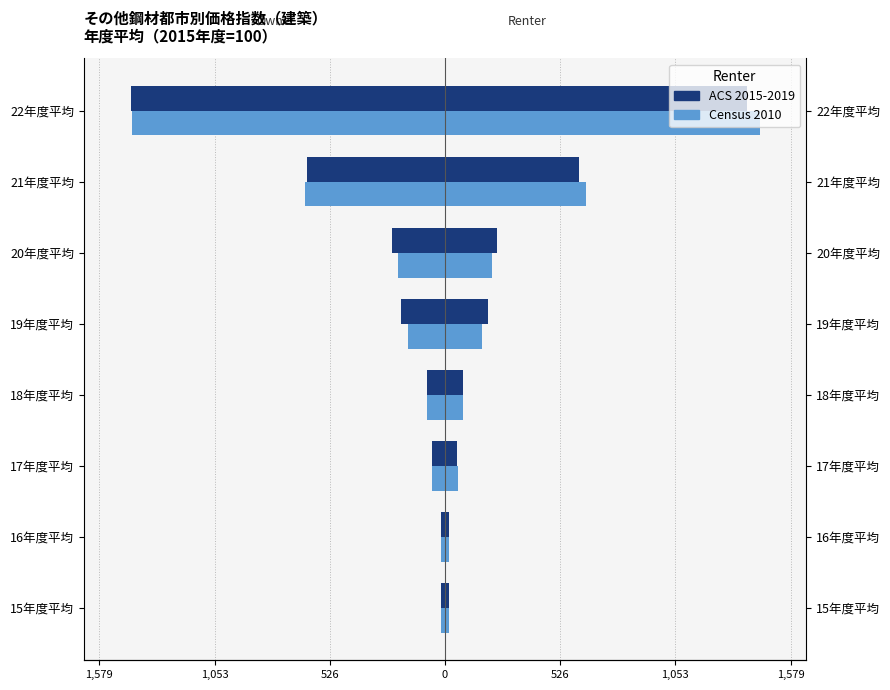

Are the bars horizontal?

Yes